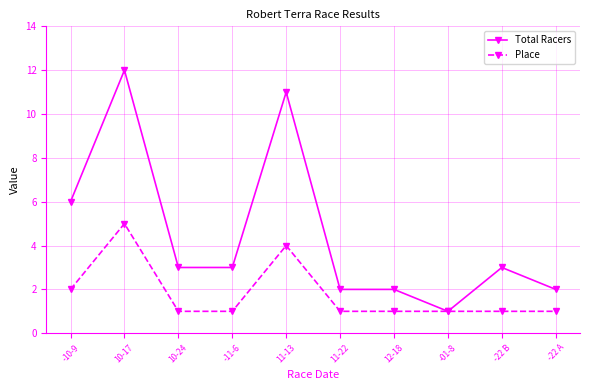

Rank the series at 10-24 from lowest to highest value.

Place, Total Racers